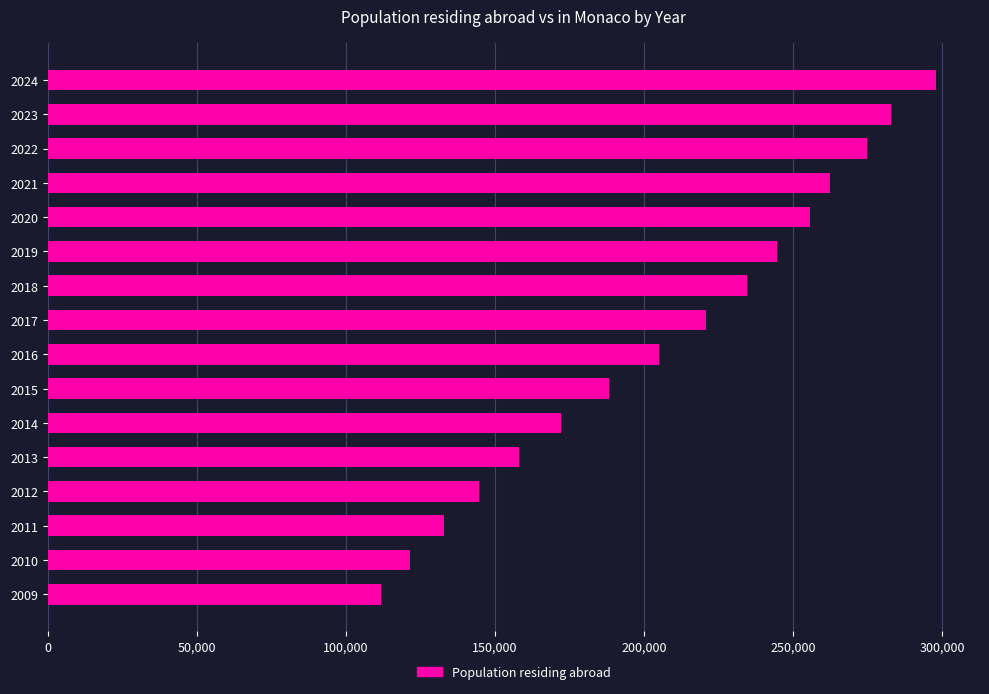

Reading bottom to top, list all the values displayed in this chart.

2009=111649	2010=121591	2011=132870	2012=144537	2013=158150	2014=172270	2015=188325	2016=205134	2017=220660	2018=234423	2019=244596	2020=255611	2021=262363	2022=274843	2023=282886	2024=297844